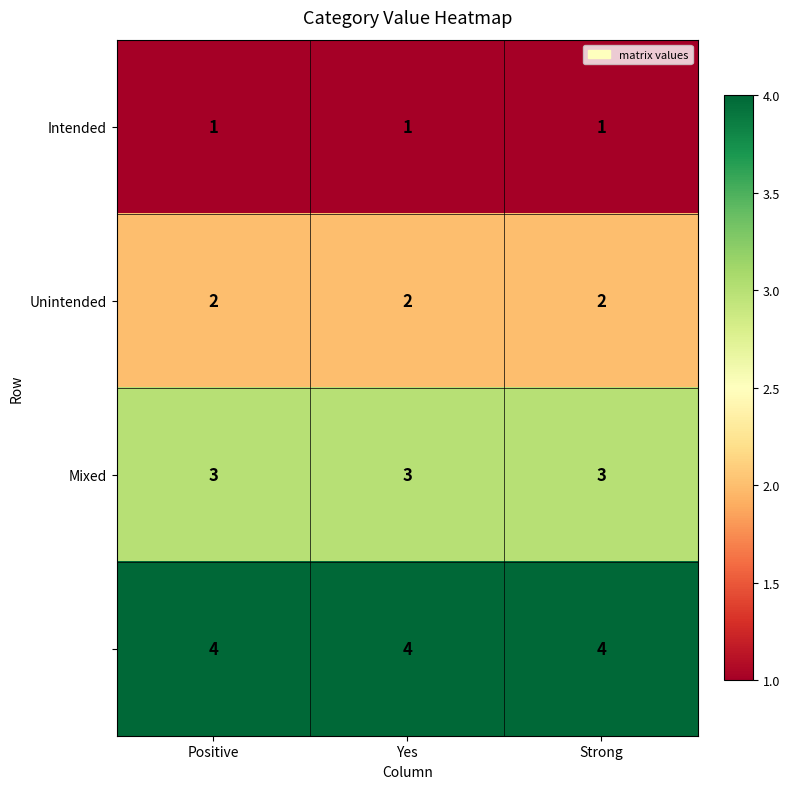

What is the total value across all series at Positive?

10